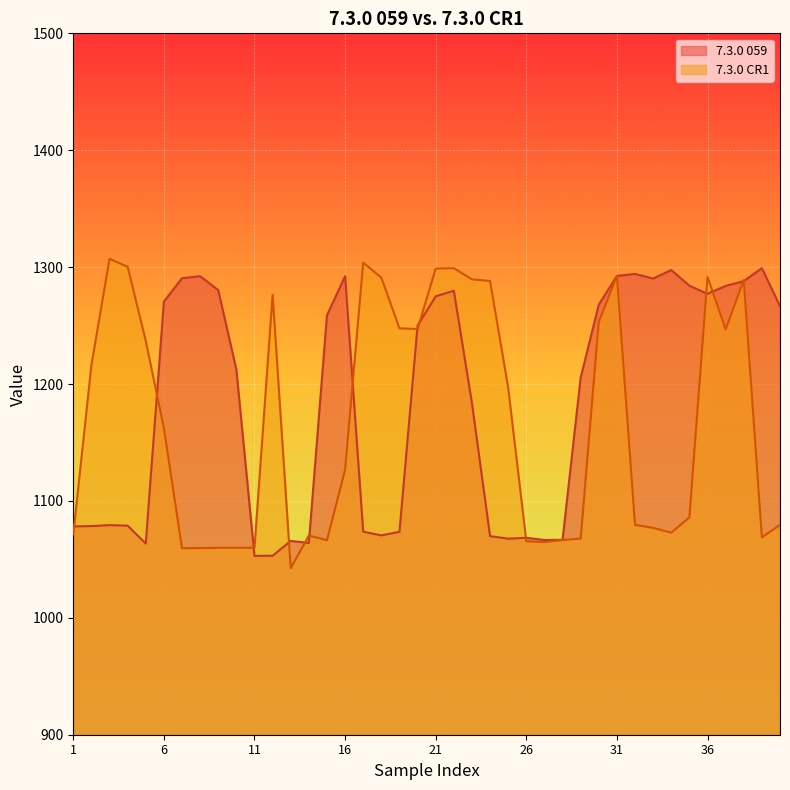

Rank the series by their maximum value, from lowest to highest.

7.3.0 059, 7.3.0 CR1